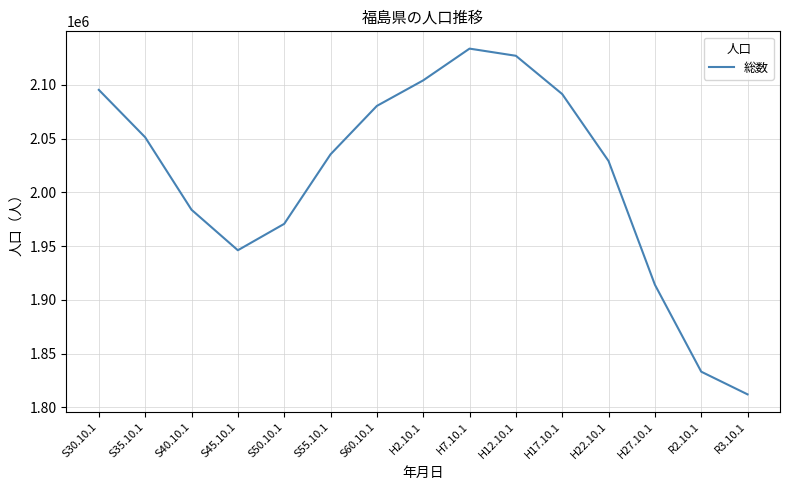

What is the maximum value shown in the chart?

2133592